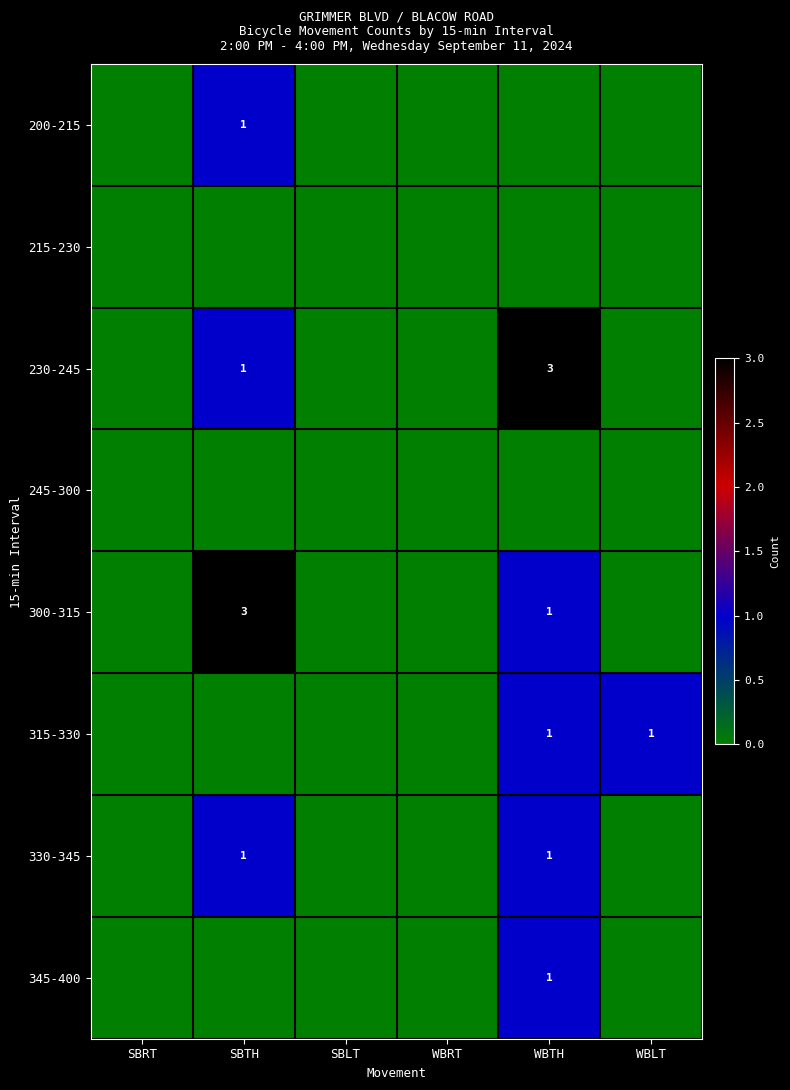

Is it true that 300-315 equals 4 at SBTH?

False